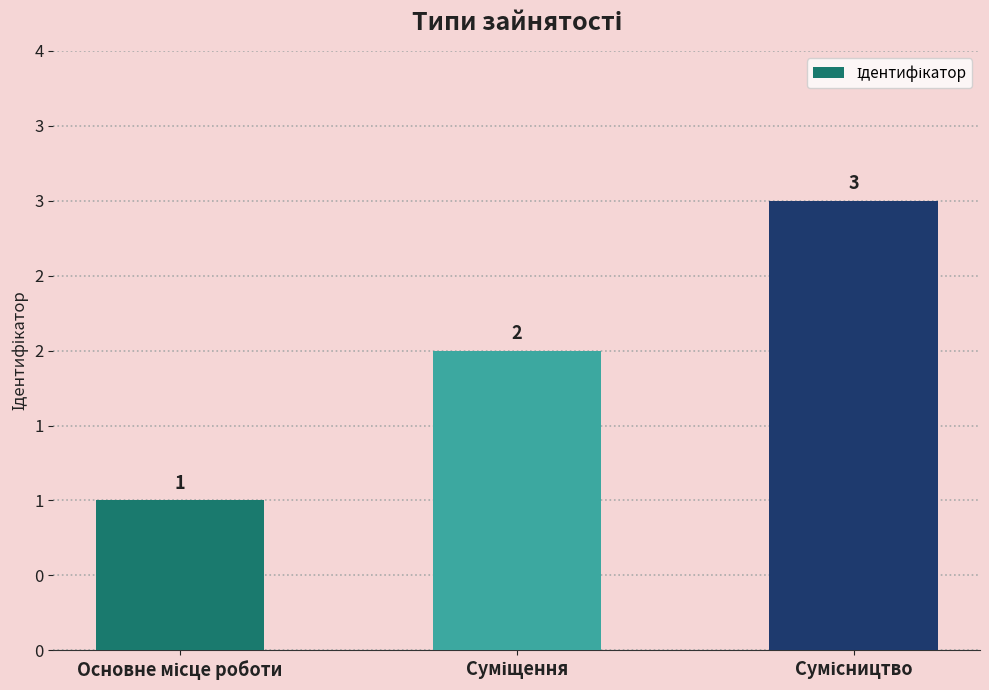

Does the chart contain any negative values?

No